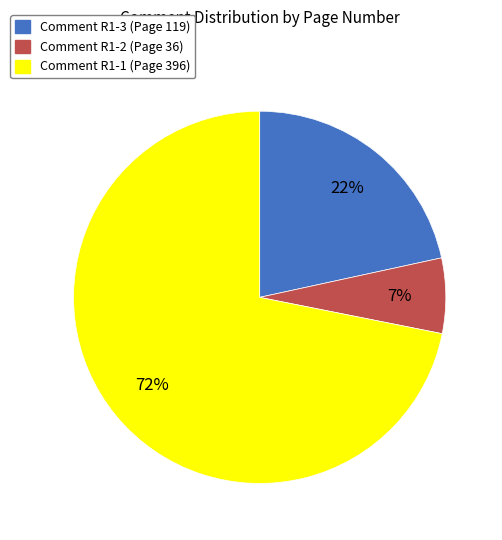

Is the sum of Comment R1-3 (Page 119) and Comment R1-1 (Page 396) greater than half?

Yes